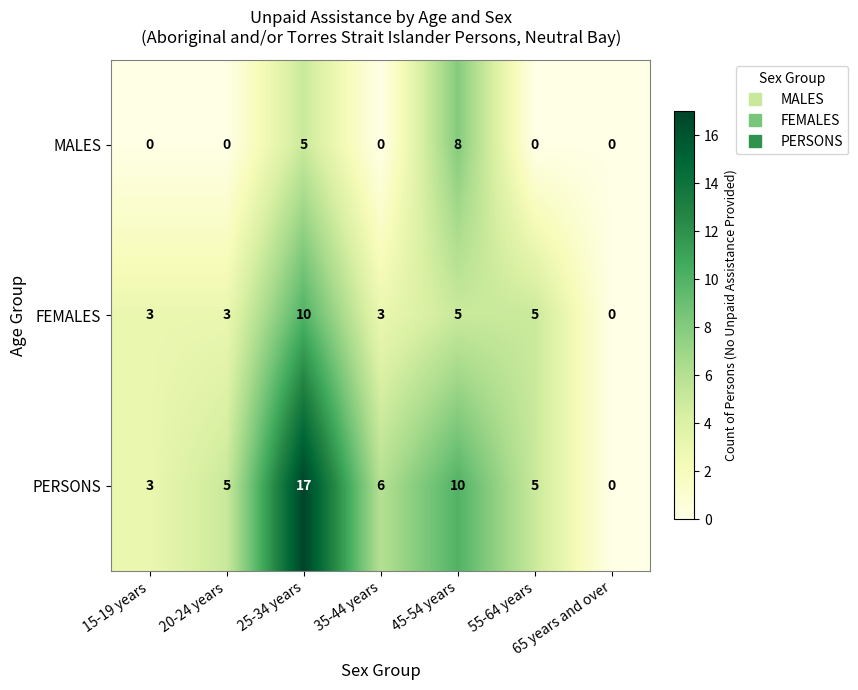

Which series has the largest range (max minus min)?

PERSONS